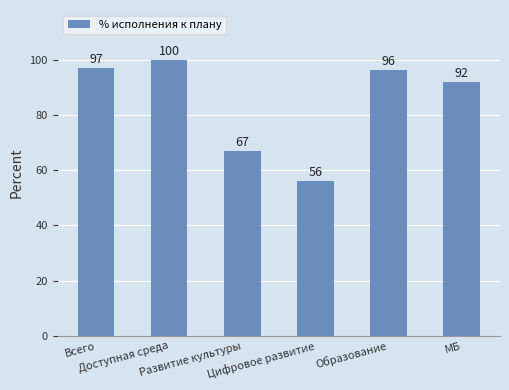

Is it true that the value at МБ is 145.7?

False